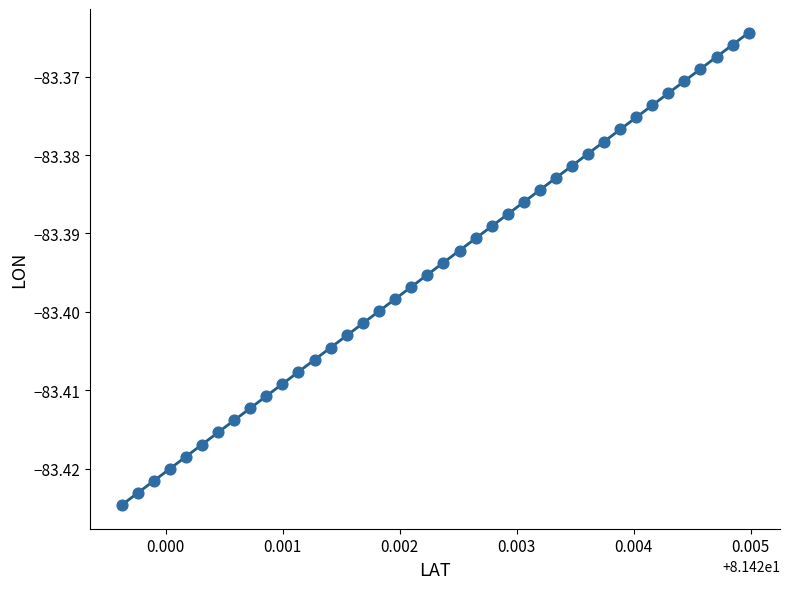

How many data points are displayed?

40